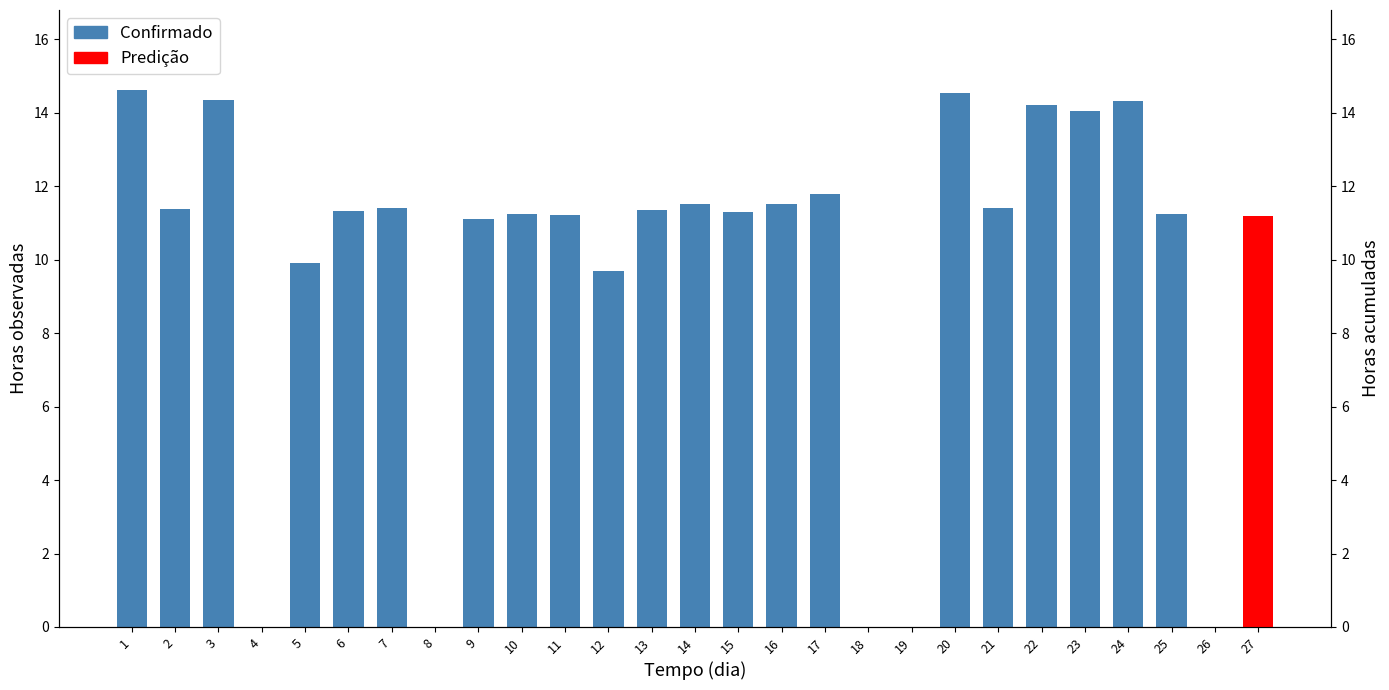

What is the average value?

9.8